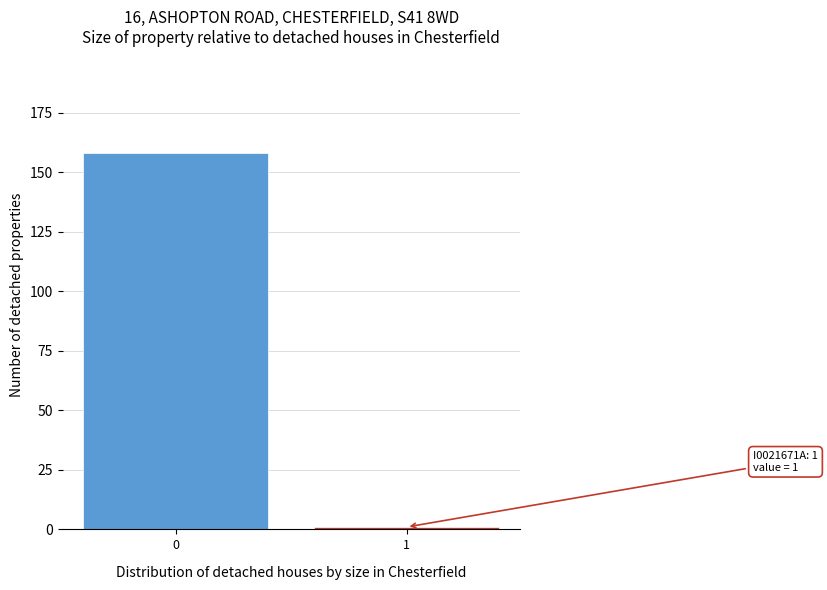

Reading right to left, extract all data points from this chart.

1	158